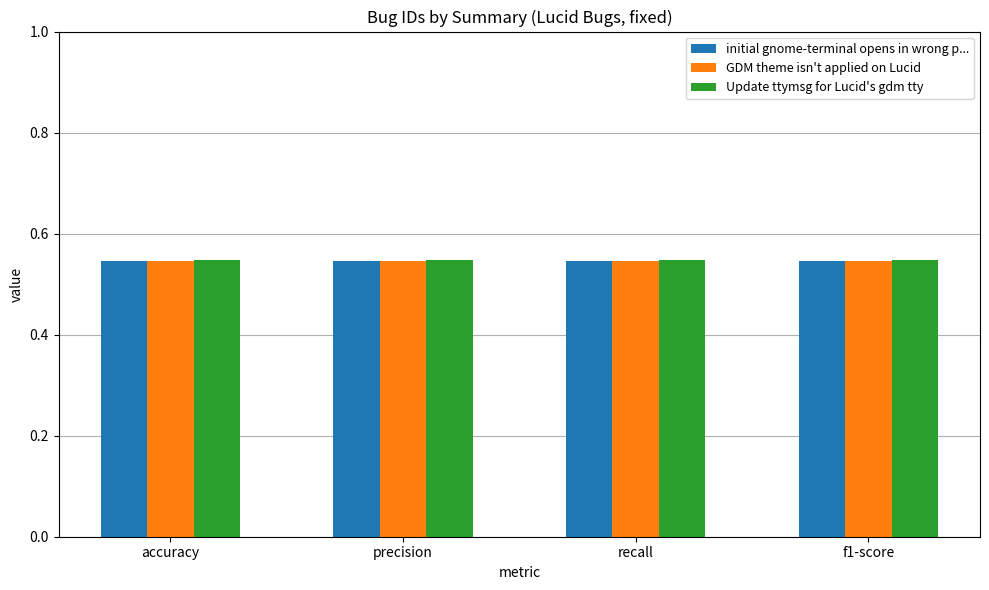

What is the sum of all initial gnome-terminal opens in wrong p... values?

2.2